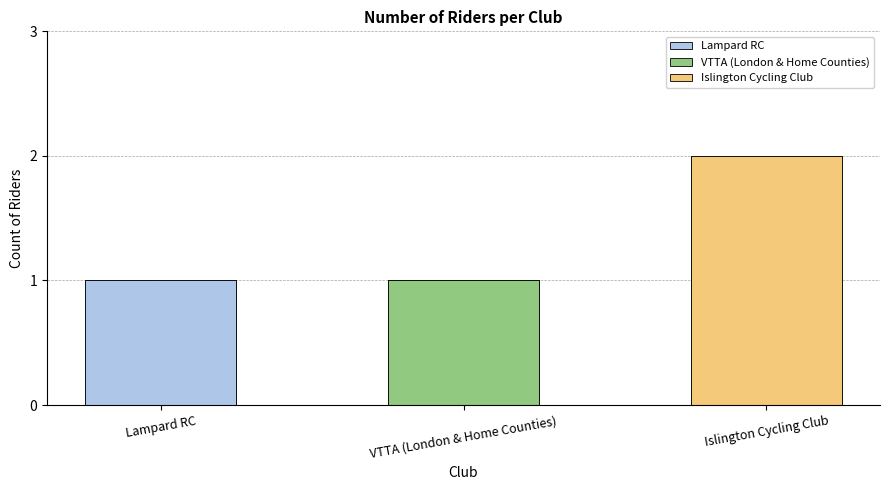

What is the difference between the values at Islington Cycling Club and VTTA (London & Home Counties)?

1